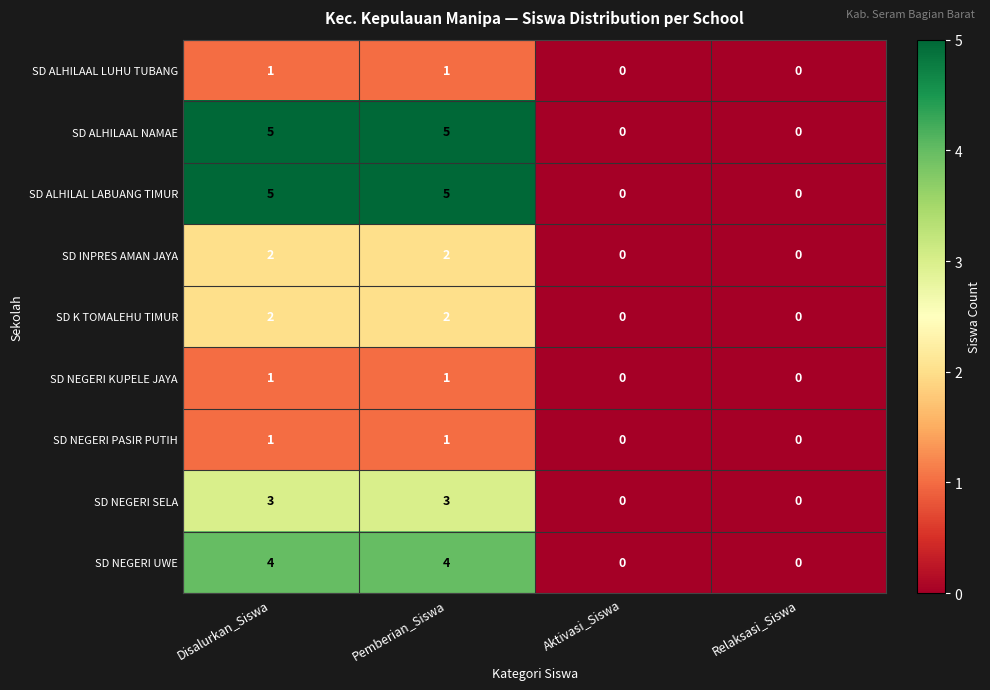

What is the maximum value shown in the chart?

5